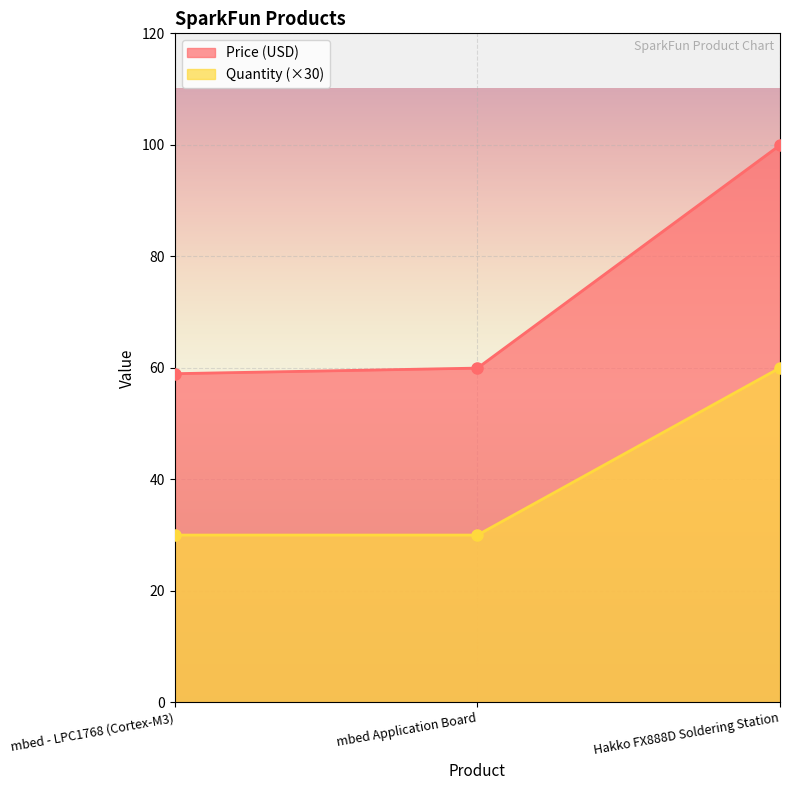

Reading left to right, transcribe all the data shown in this chart.

Price (USD): mbed - LPC1768 (Cortex-M3)=59.0	mbed Application Board=60.0	Hakko FX888D Soldering Station=100.0
Quantity: mbed - LPC1768 (Cortex-M3)=30.0	mbed Application Board=30.0	Hakko FX888D Soldering Station=60.0